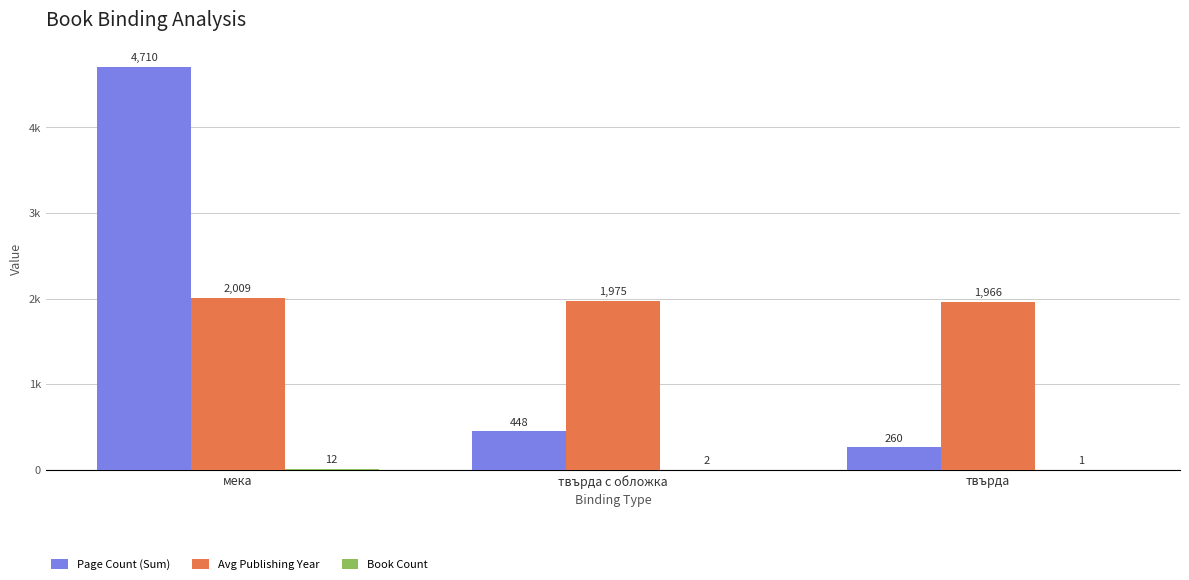

Are the bars horizontal?

No